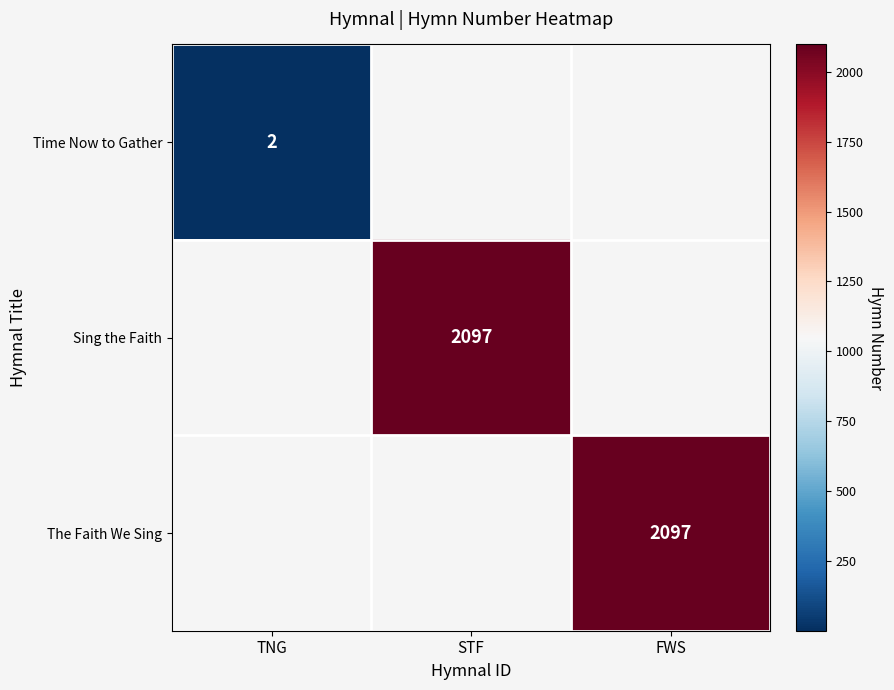

Which category has the highest value across all series?

STF